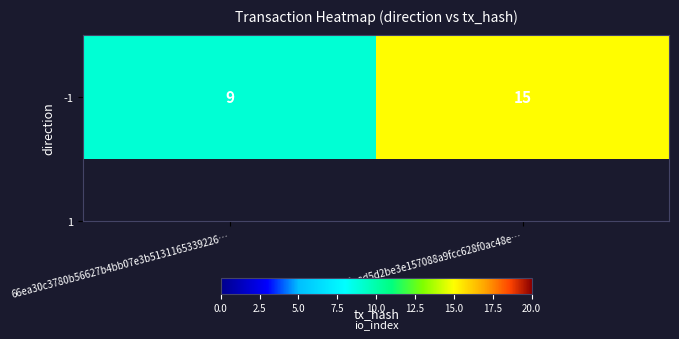

What is the sum of the values at f7ffa3e4aed5d2be3e157088a9fcc628f0ac48e… and 66ea30c3780b56627b4bb07e3b5131165339226…?

24